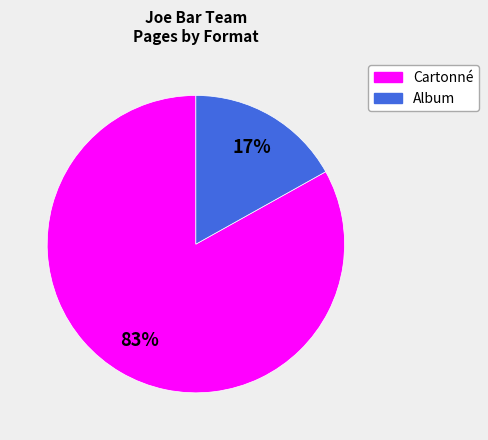

Do Album and Cartonné together represent more than half of the pie?

Yes